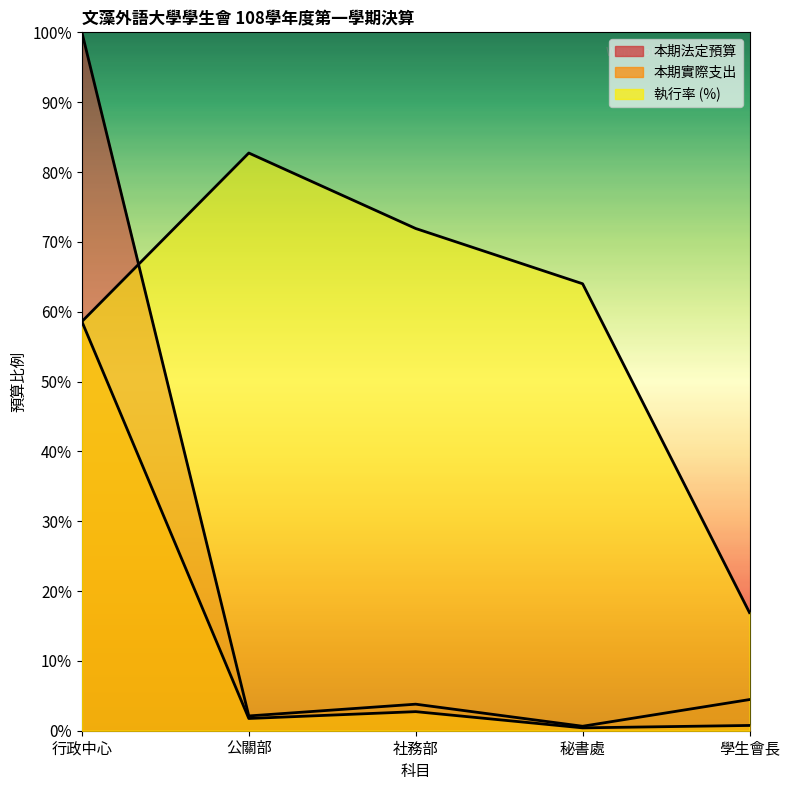

What is the average value of the 本期法定預算 series?

22.2